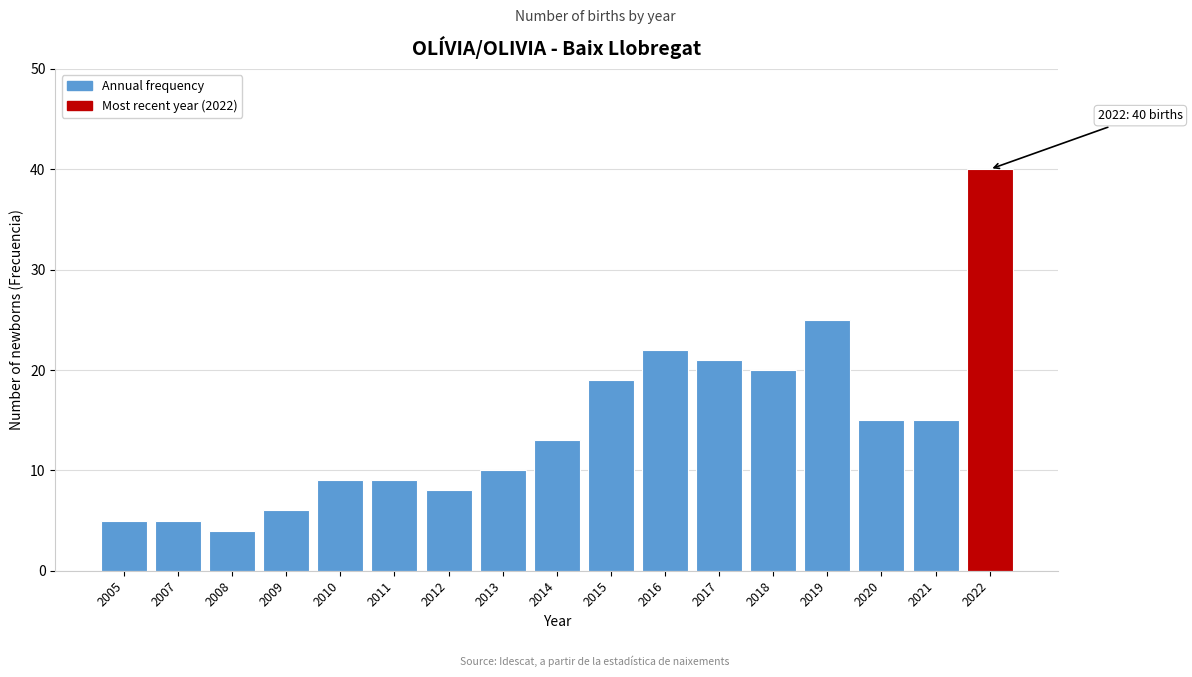

Reading left to right, transcribe all the data shown in this chart.

2005=5	2007=5	2008=4	2009=6	2010=9	2011=9	2012=8	2013=10	2014=13	2015=19	2016=22	2017=21	2018=20	2019=25	2020=15	2021=15	2022=40